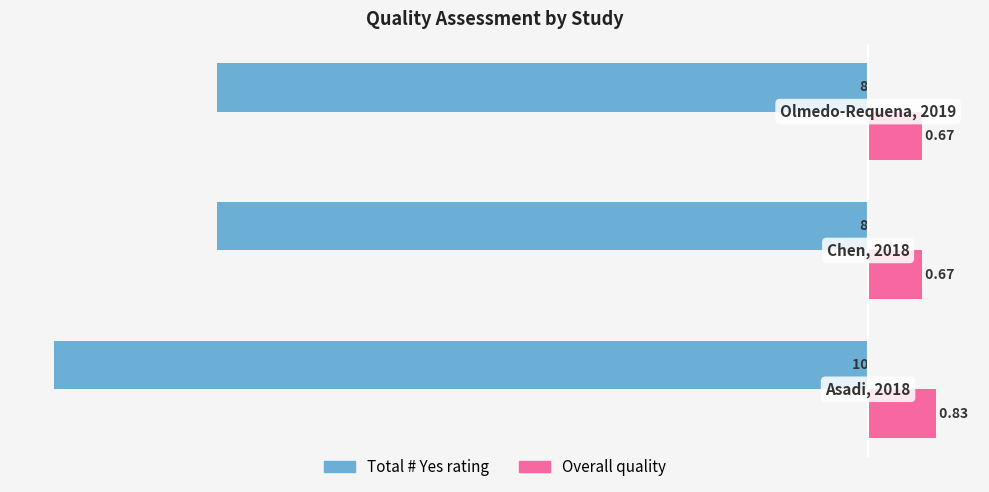

Rank the series by their maximum value, from lowest to highest.

Total # Yes rating, Overall quality